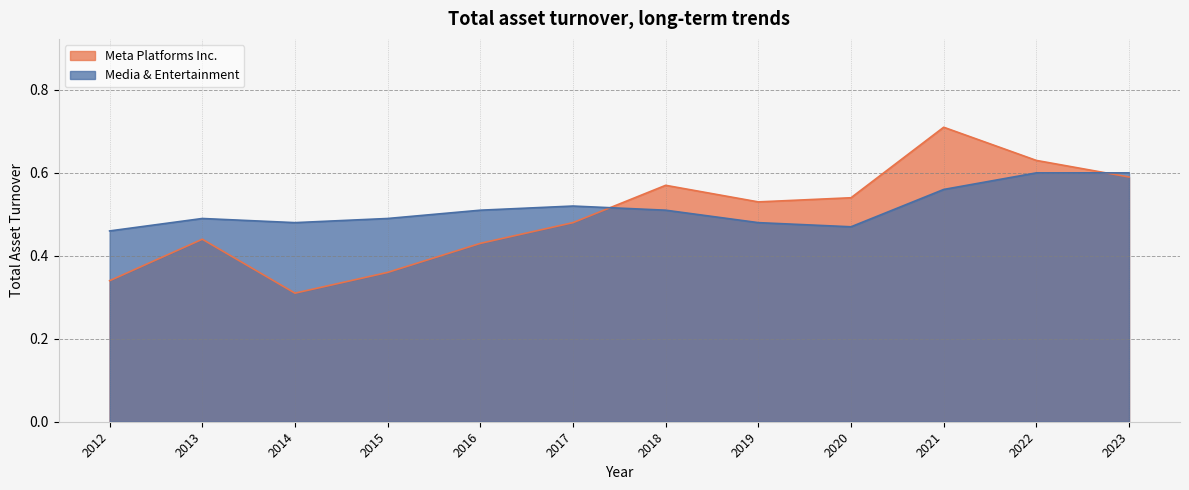

What is the lowest value of the Media & Entertainment series?

0.5